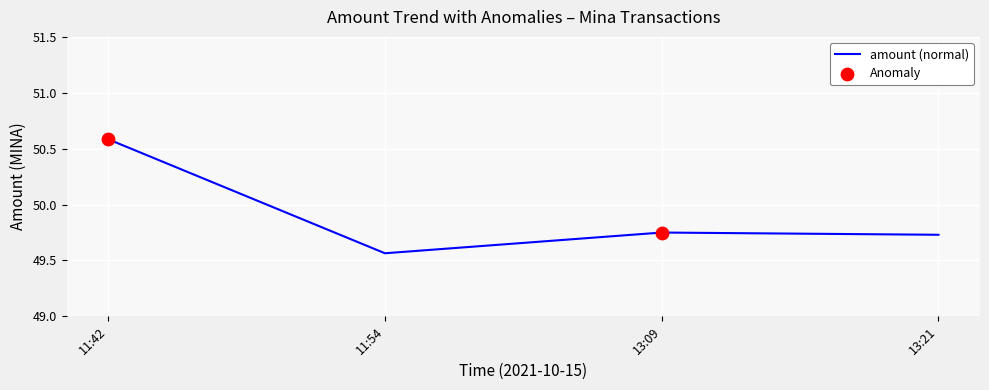

Which has a higher value, 13:21 or 11:54?

13:21